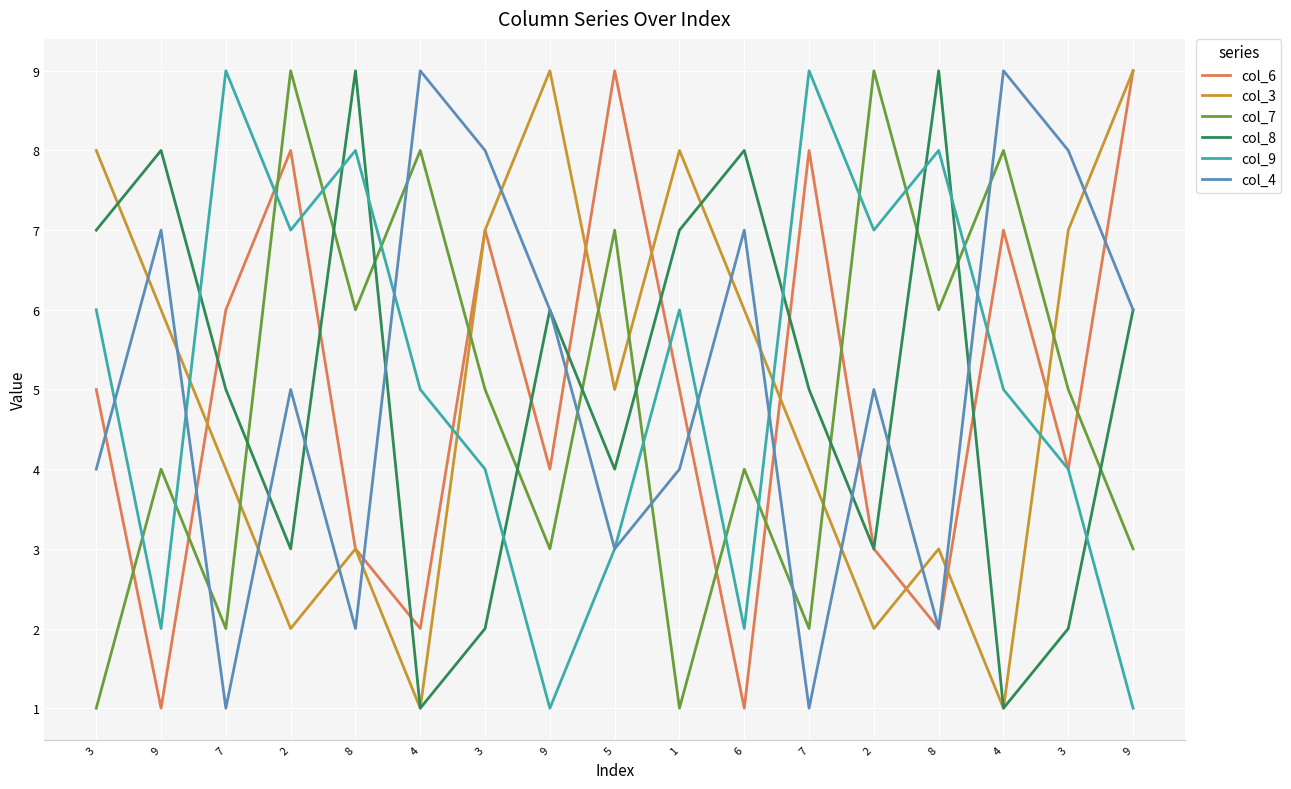

How many lines are shown in the chart?

6